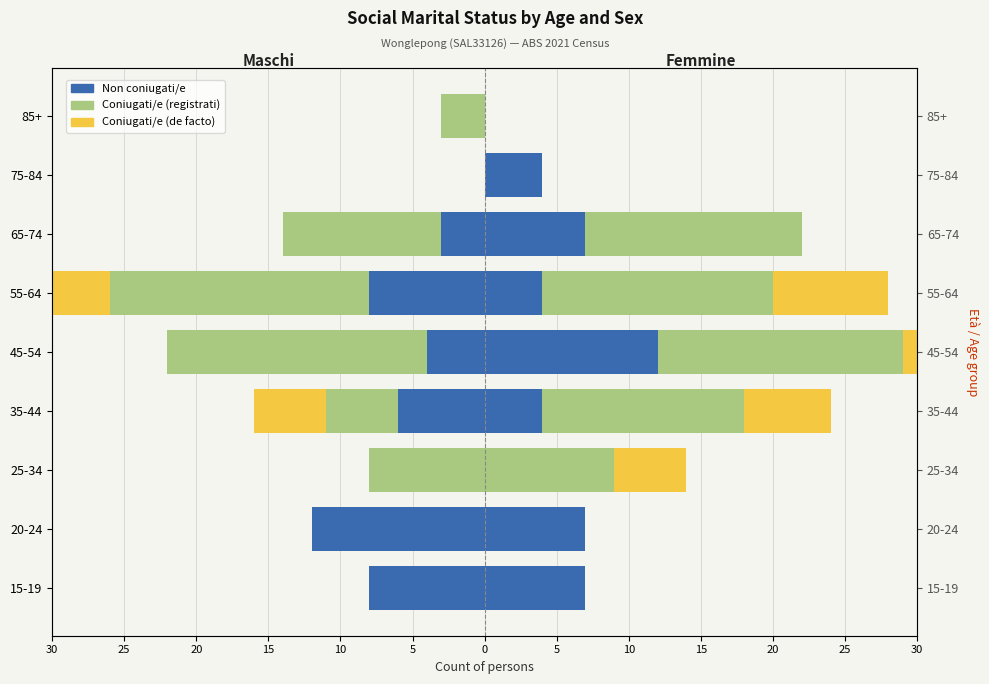

How many negative values does the Coniugati/e (registrati) series have?

6